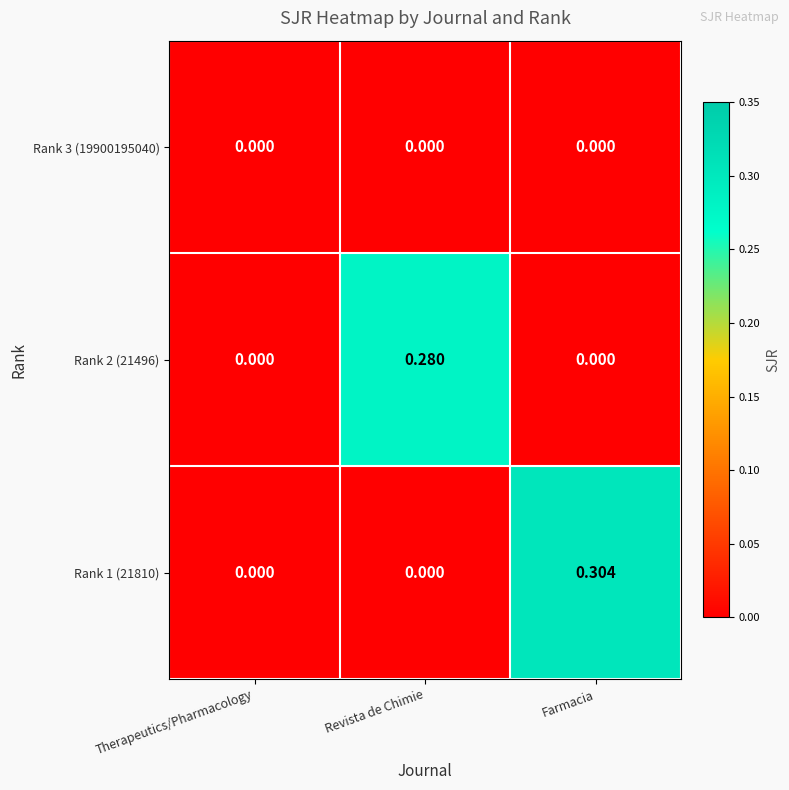

At which category is the sum across all series the highest?

Farmacia